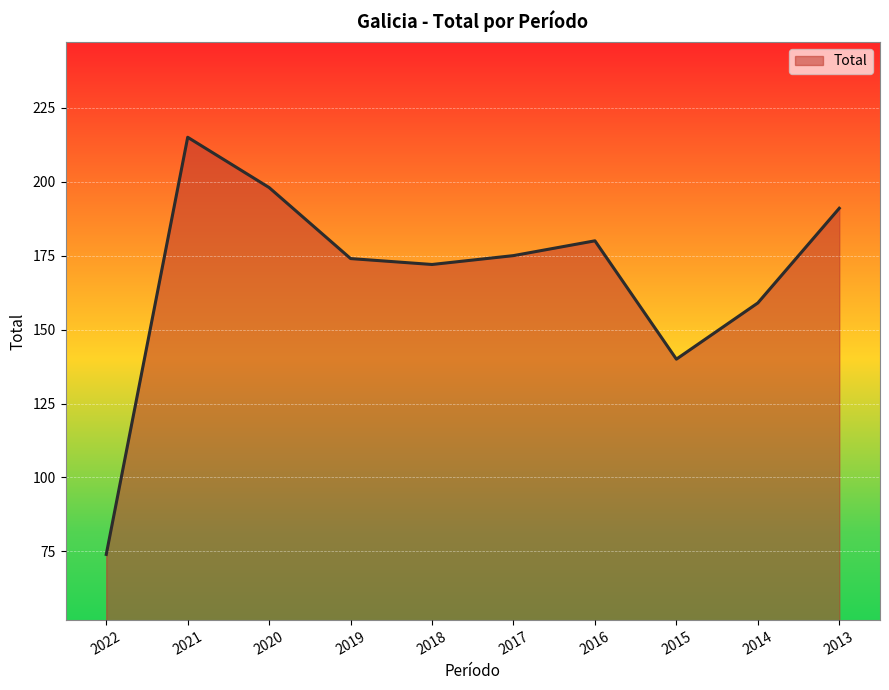

Which category has the highest value across all series?

2021